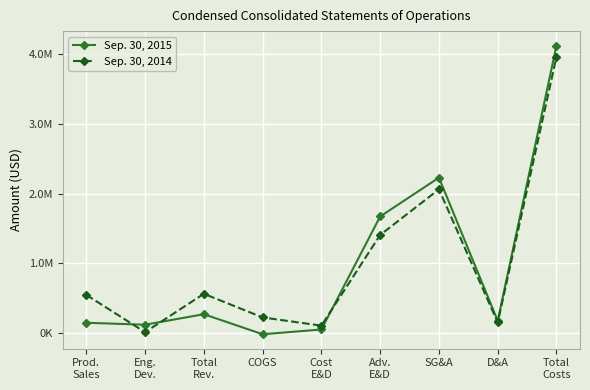

What is the spread (max minus min) of values at Cost
E&D?

55016